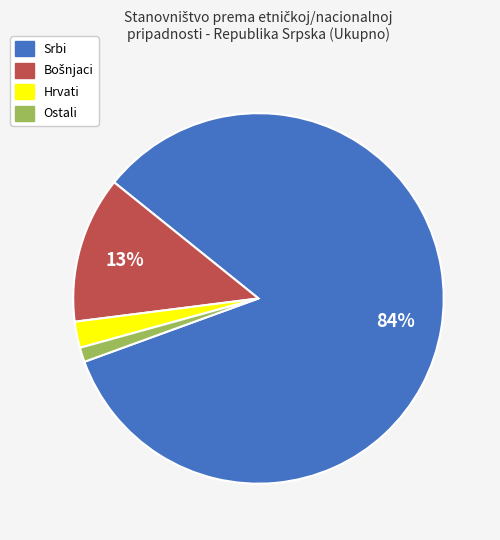

To the nearest percent, what is the average slice percentage?

25%